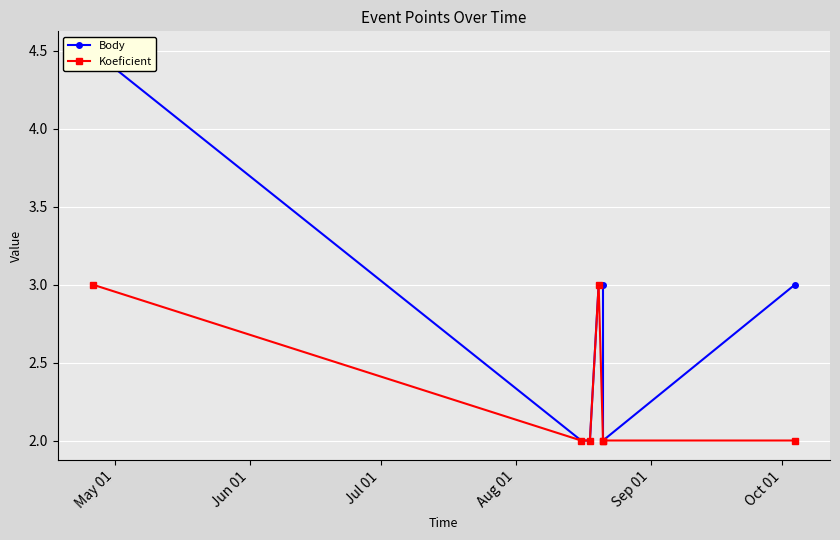

What are all the series names shown in the legend?

Body, Koeficient